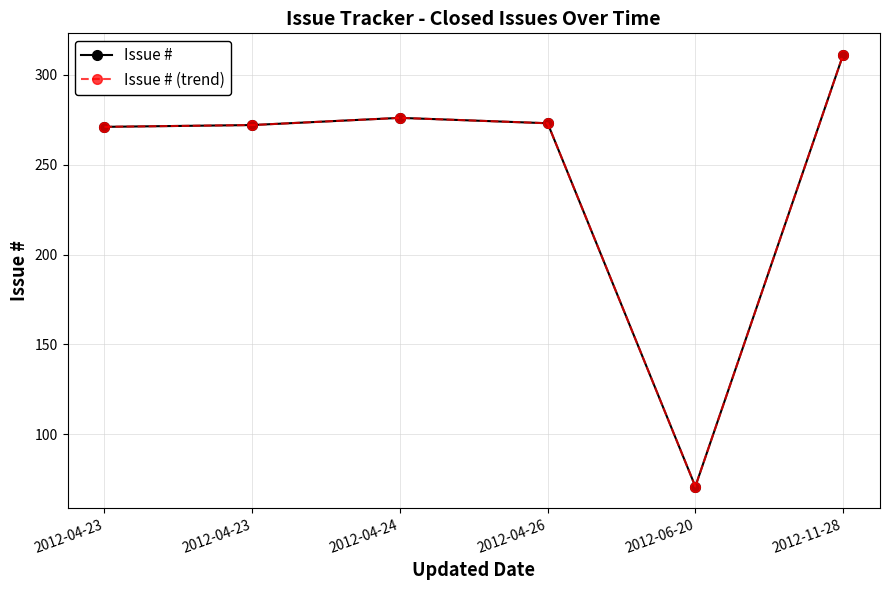

Reading left to right, what are all the values shown in this chart?

Issue #: 271	272	276	273	71	311
Issue # (trend): 271	272	276	273	71	311